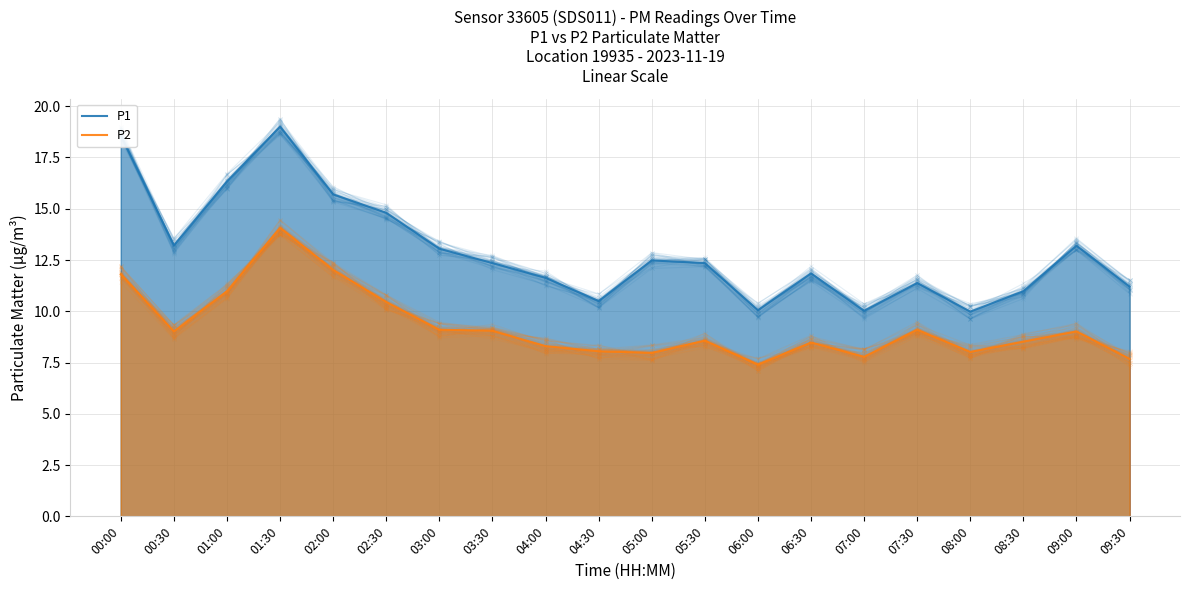

True or false: P1 and P2 cross at least once.

False